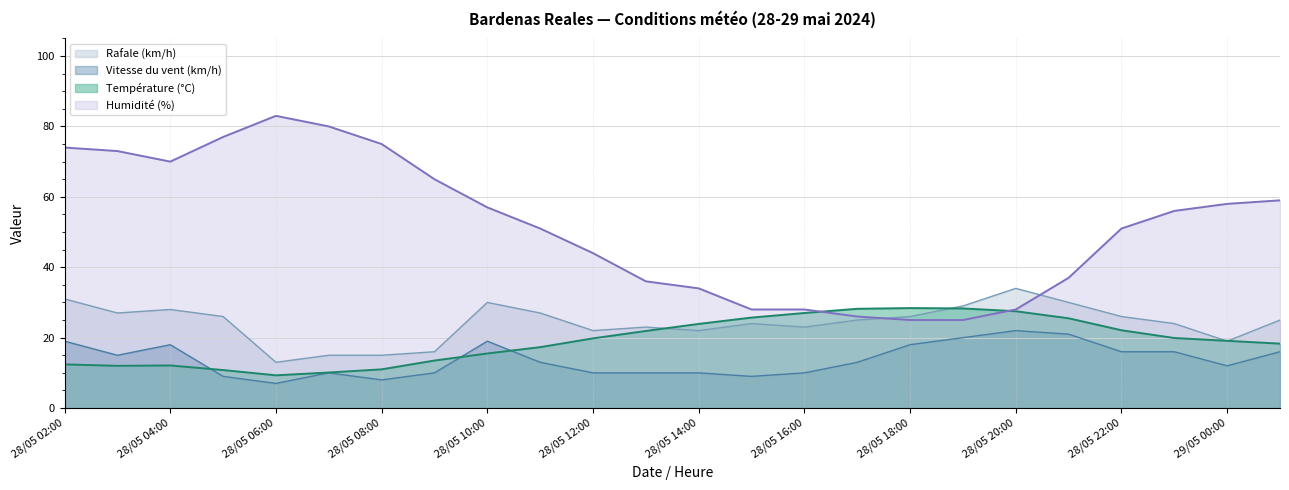

How many data points in Température (°C) are above 19?

13